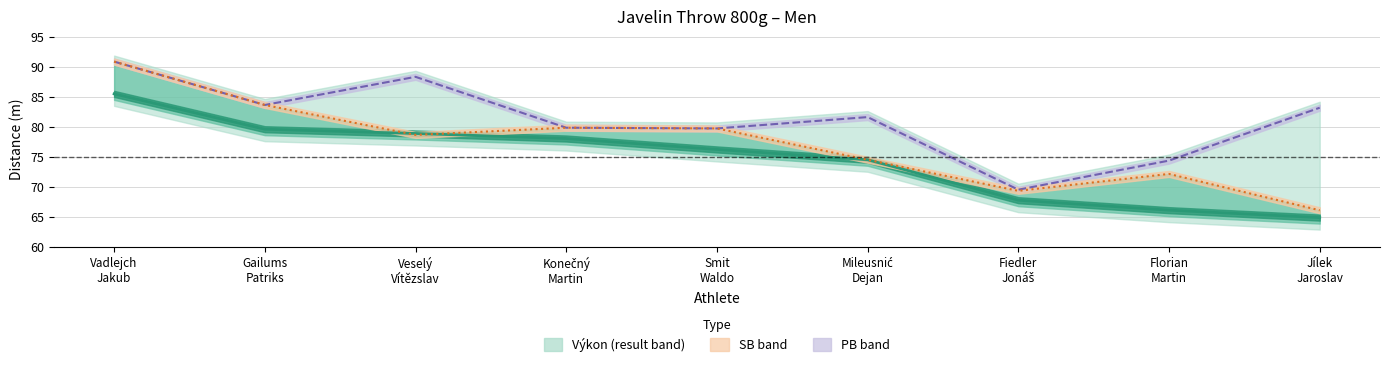

At how many categories does at least one series exceed 65?

9